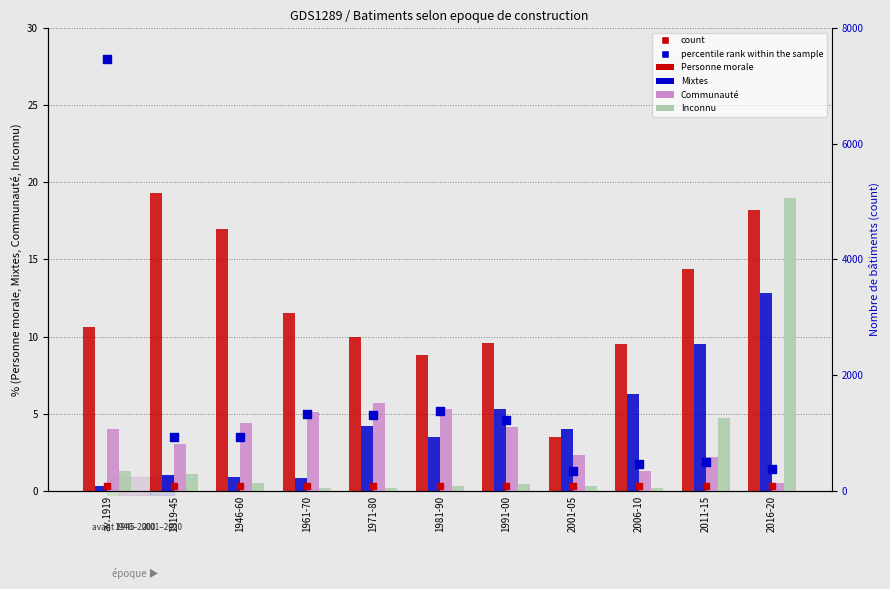

Which series contains the lowest Y value?

Inconnu